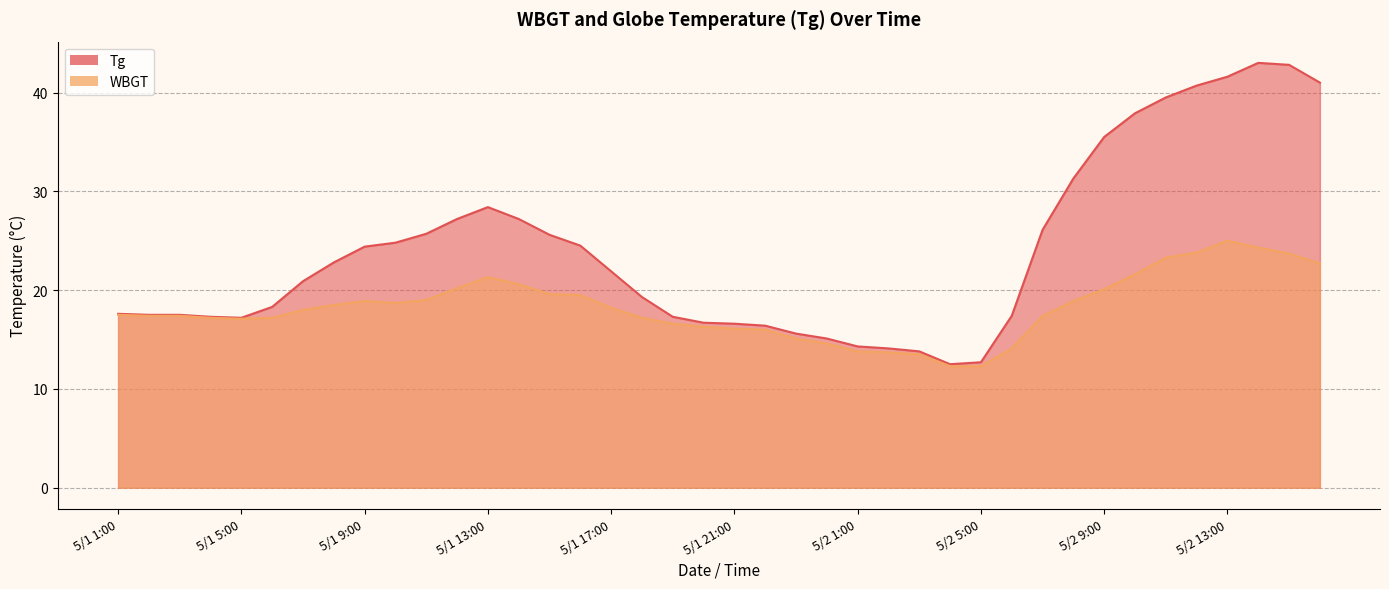

At how many categories does at least one series exceed 34?

8